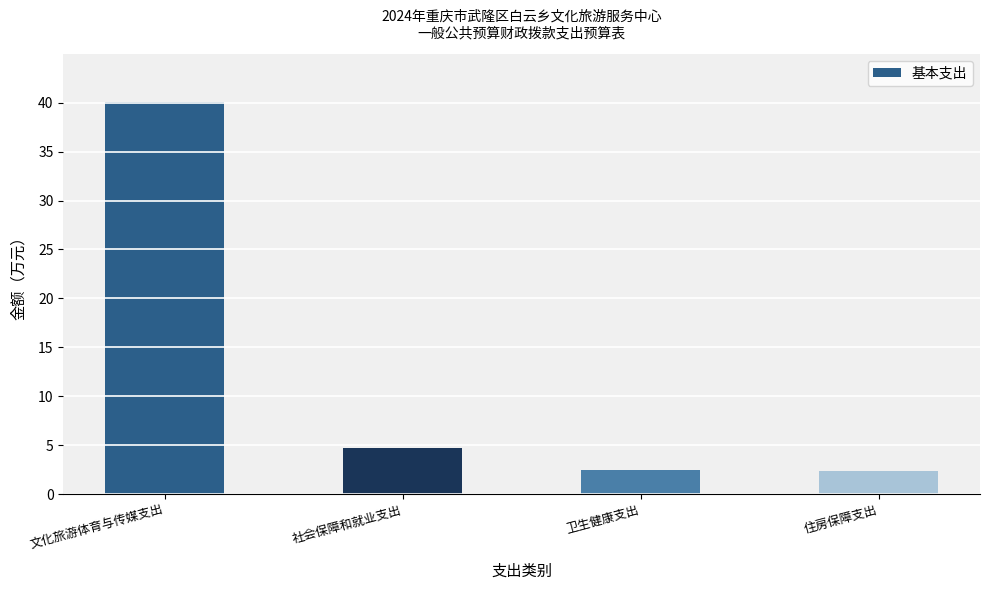

What is the greatest value displayed?

40.1